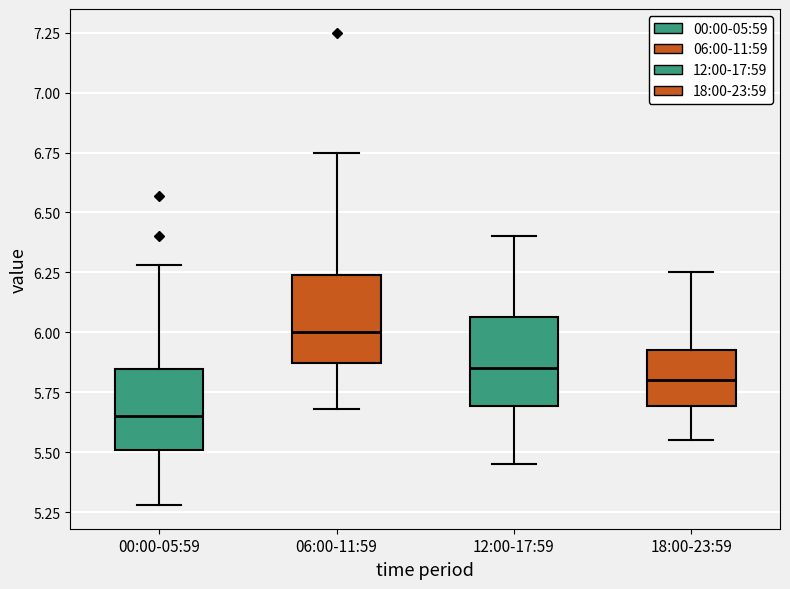

Where does the upper whisker of the box for 00:00-05:59 end on the y-axis? The values are not printed on the chart, so give them approximately, as read against the axis.

6.30